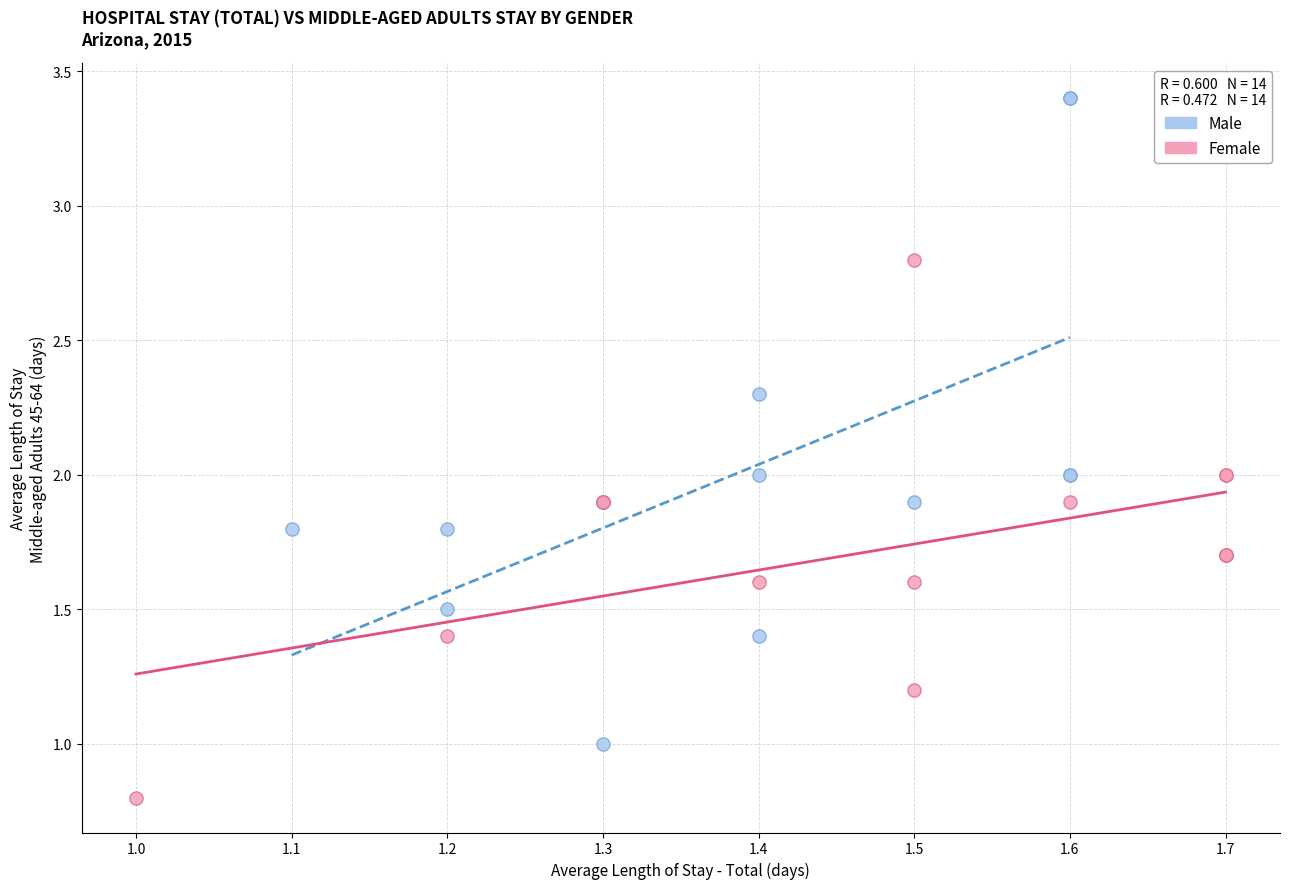

Which series has the widest spread of Y values?

Male